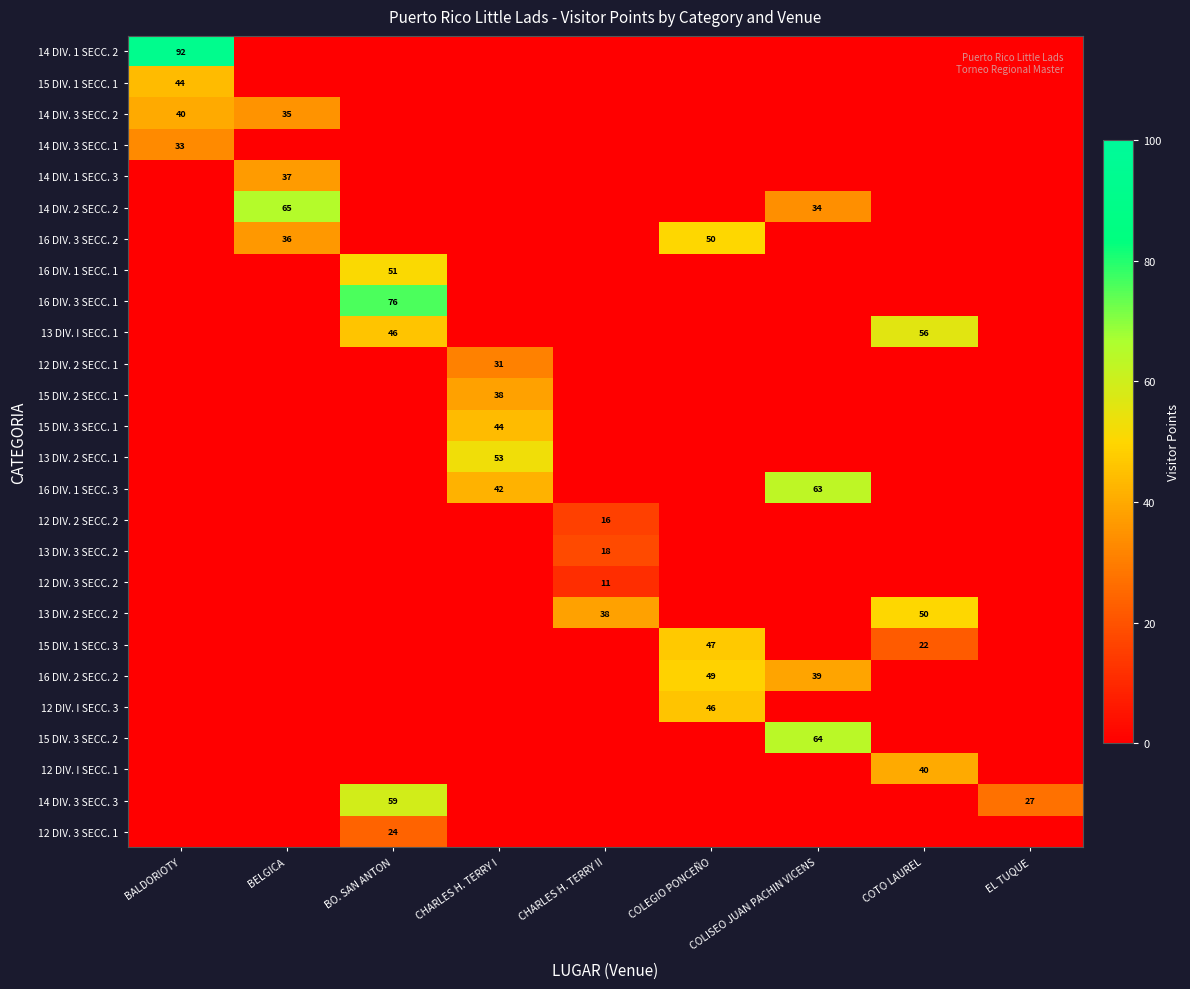

Where is 14 DIV. 1 SECC. 2 nearest to the value 46?

BALDORIOTY